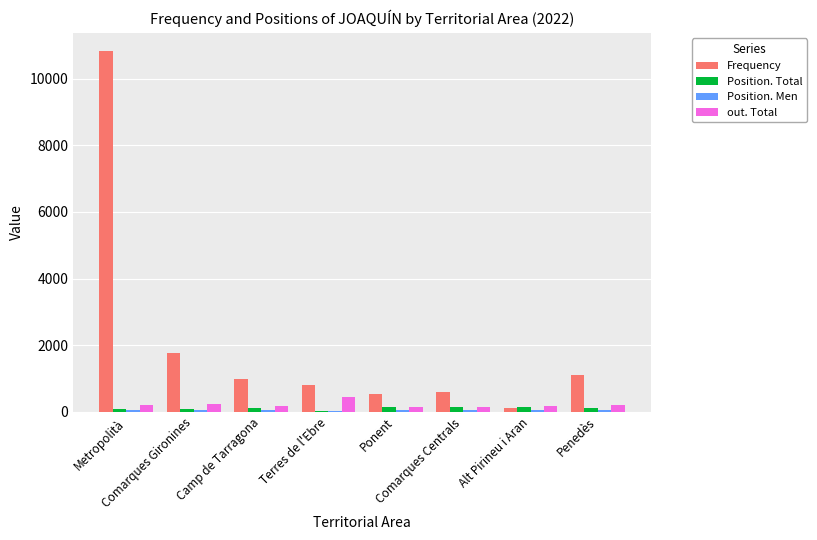

Which category has the highest value in the Frequency series?

Metropolità